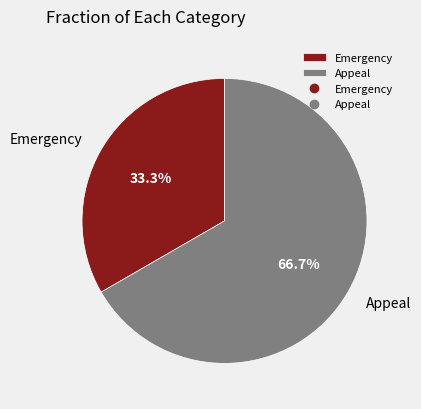

Is Appeal the majority of the pie?

Yes